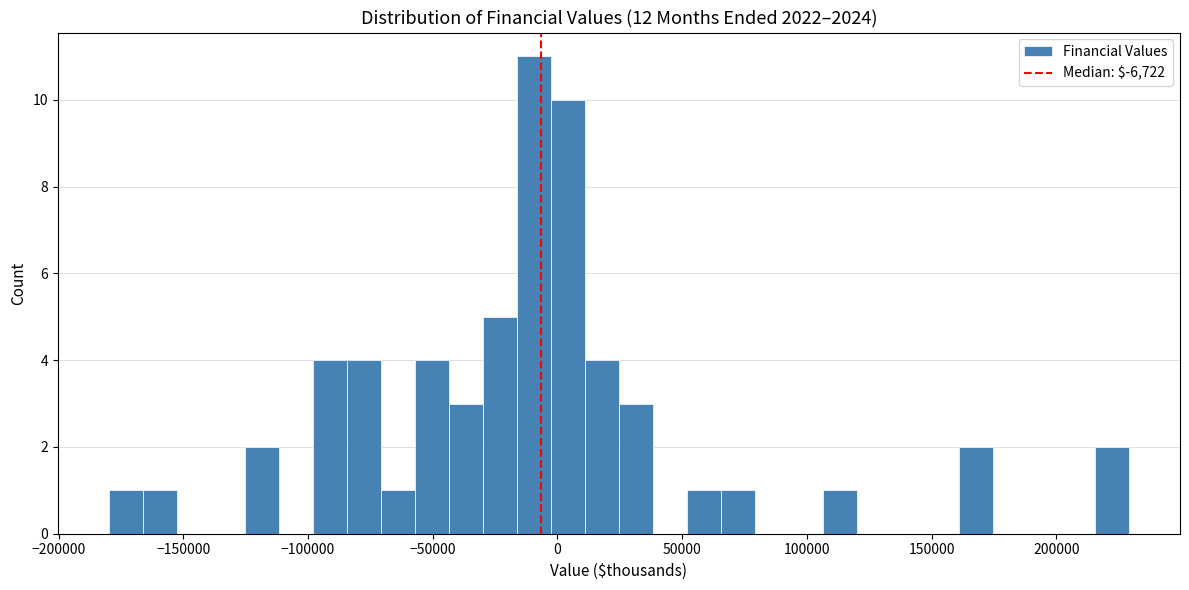

Around what value on the x-axis is the tallest bar? Give the approximate position of its centre, as read against the axis.

-10000